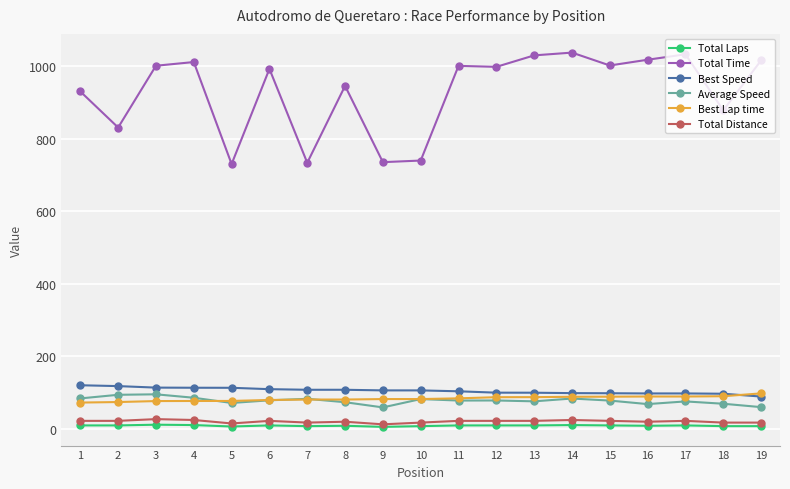

What is the maximum value shown in the chart?

1038.1